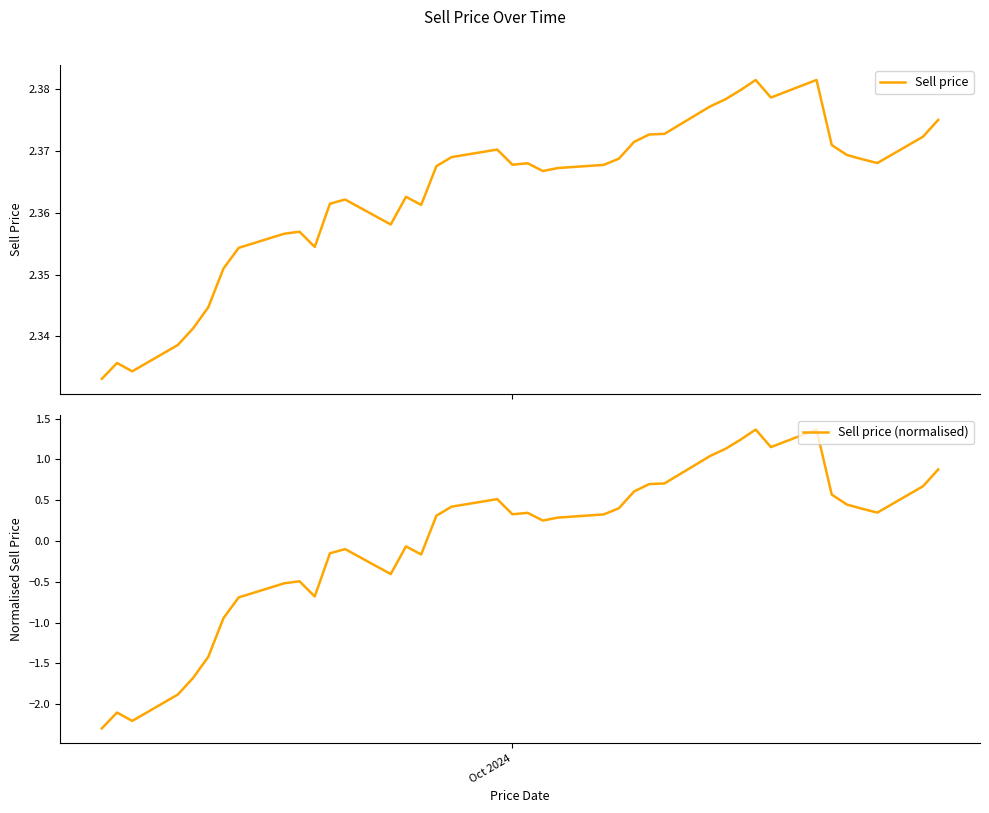

How many interior local peaks does the Sell price (normalised) series have?

8